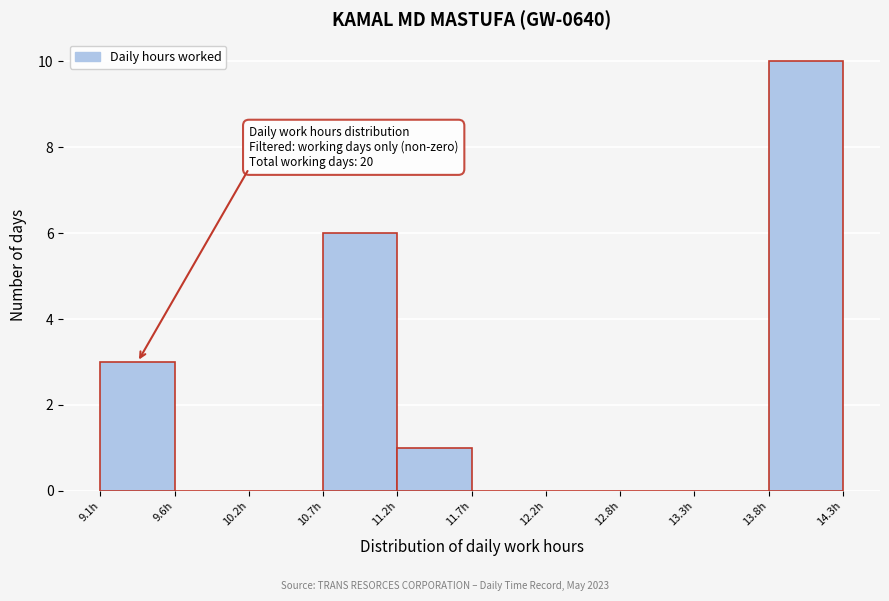

Which range on the x-axis has the tallest bar?

13.79 to 14.31